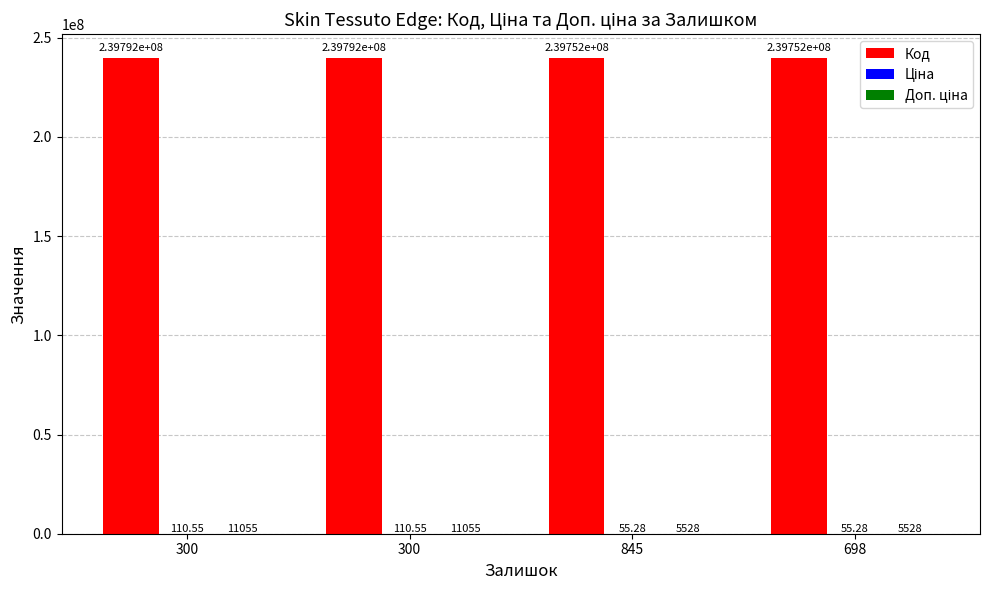

What is the label of the 3rd bar from the right?

300